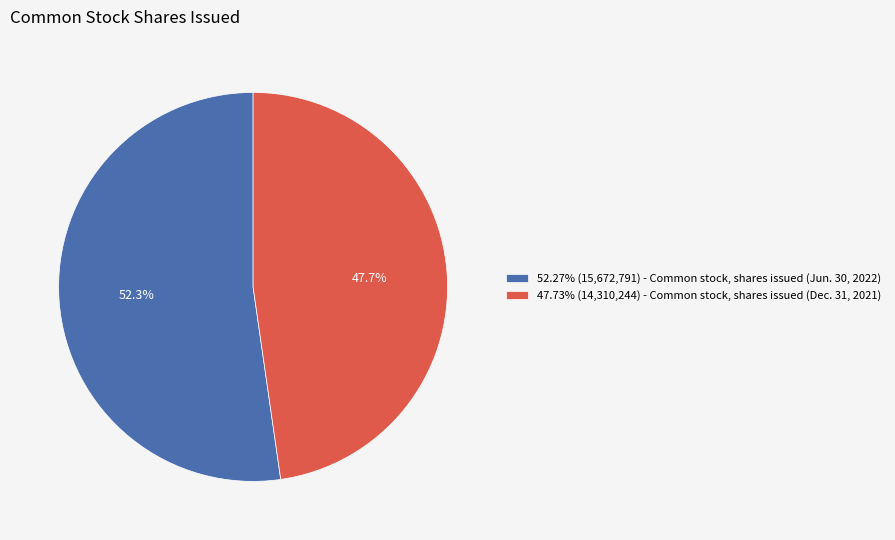

Does any single category account for the majority?

Yes